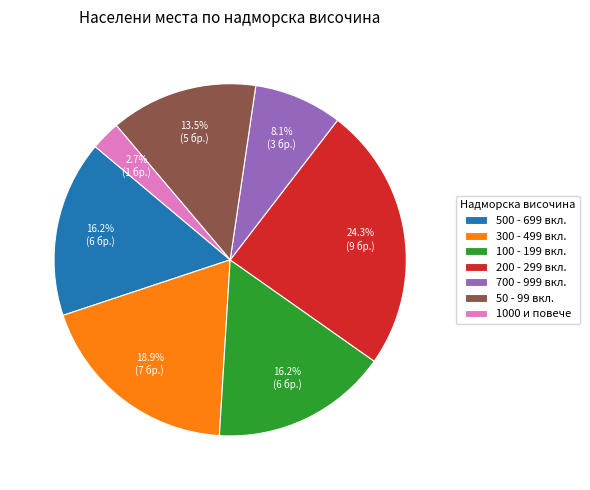

Combined, what portion of the pie is 200 - 299 вкл. and 1000 и повече?

27.0%